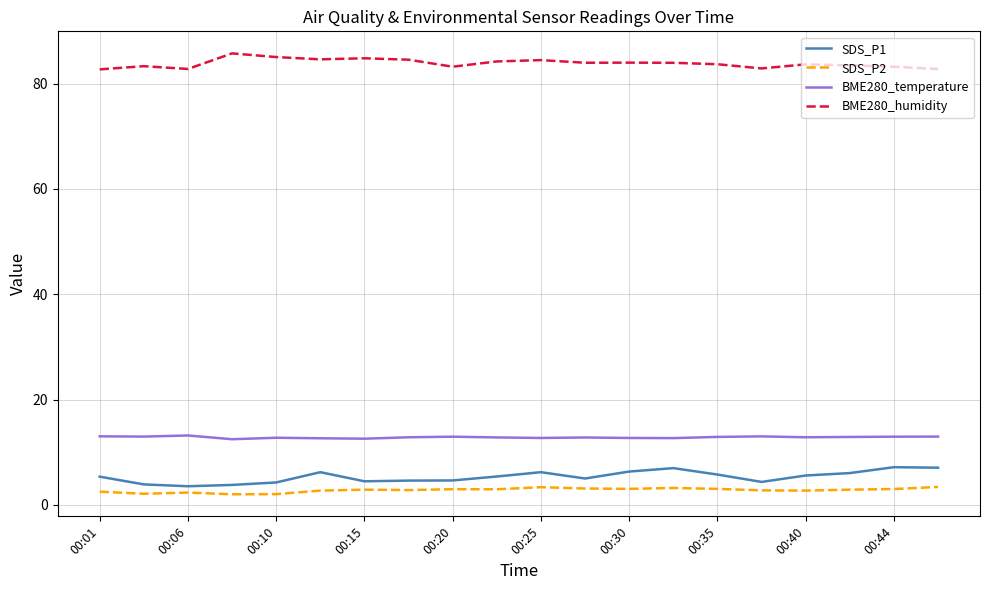

What is the sum of all SDS_P1 values?

106.5